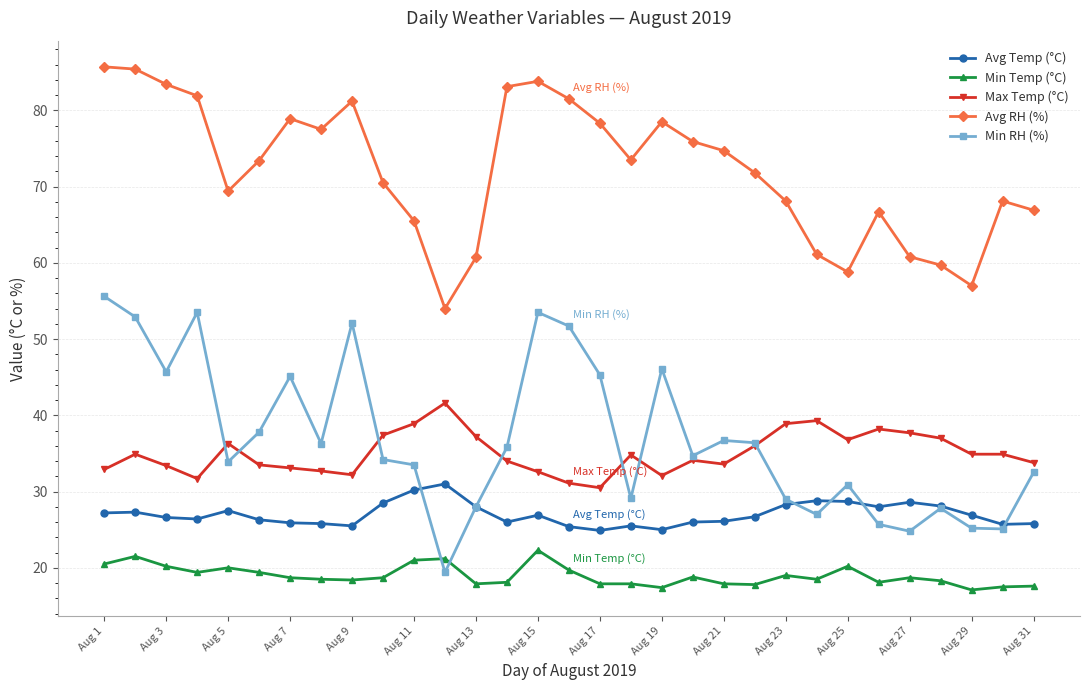

Which series has the largest total across all categories?

Avg RH (%)